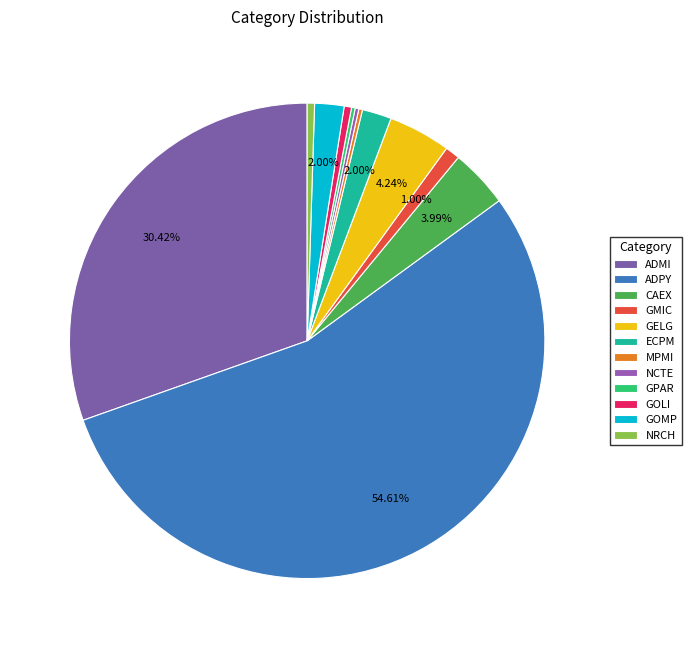

Which slice is the largest?

ADPY